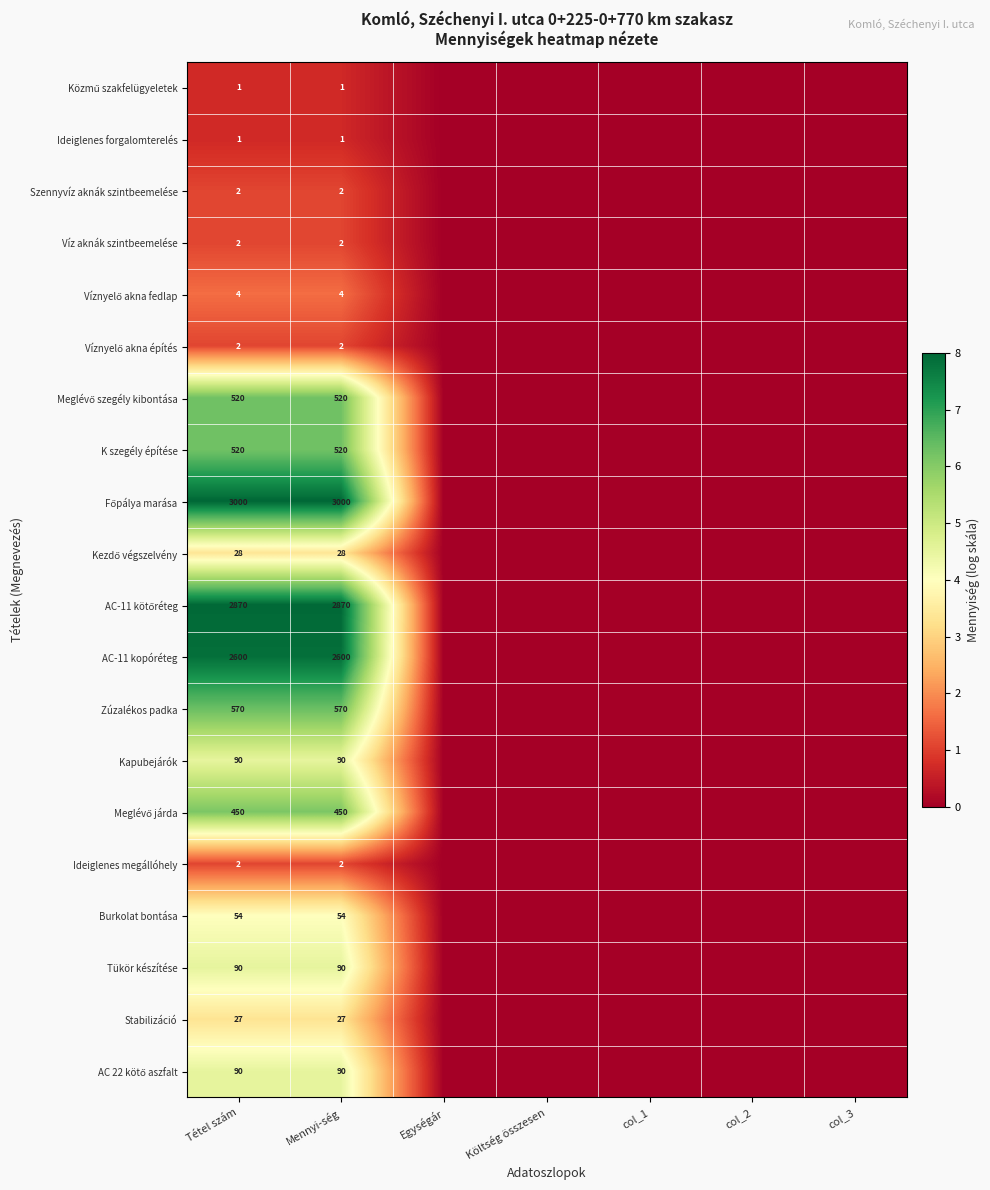

Between col_3 and Tétel szám, which is larger?

Tétel szám